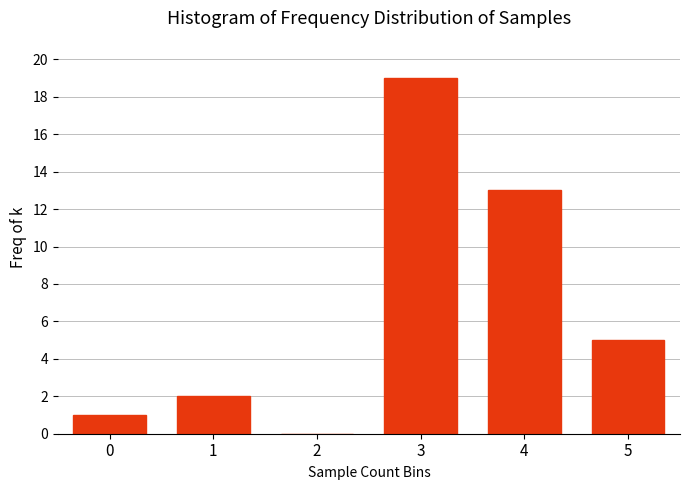

Reading left to right, extract all data points from this chart.

0=1	1=2	2=0	3=19	4=13	5=5